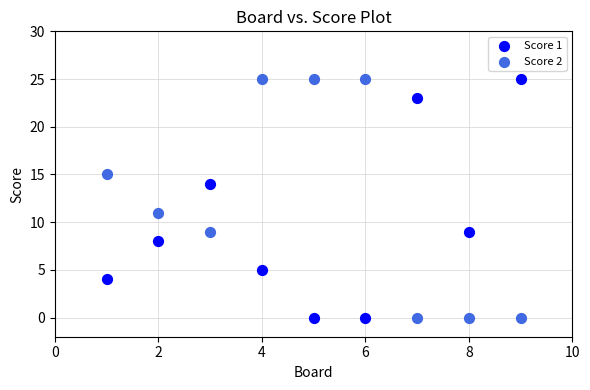

What is the X range (max minus min) for the scatter plot?

8